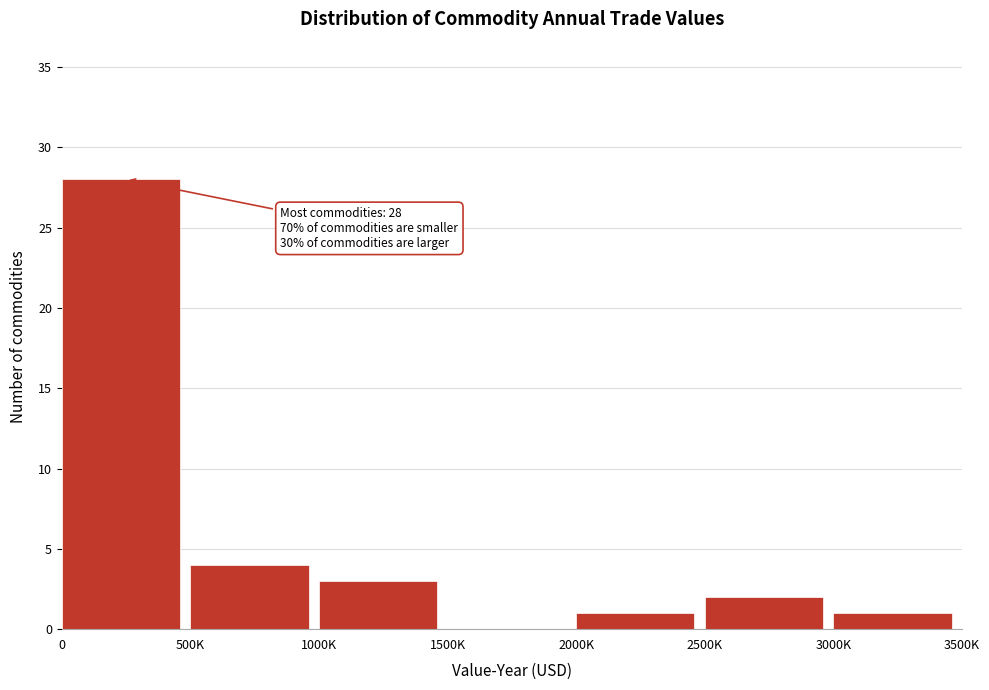

Reading left to right, what are all the values shown in this chart?

0=28	500K=4	1000K=3	1500K=0	2000K=1	2500K=2	3000K=1